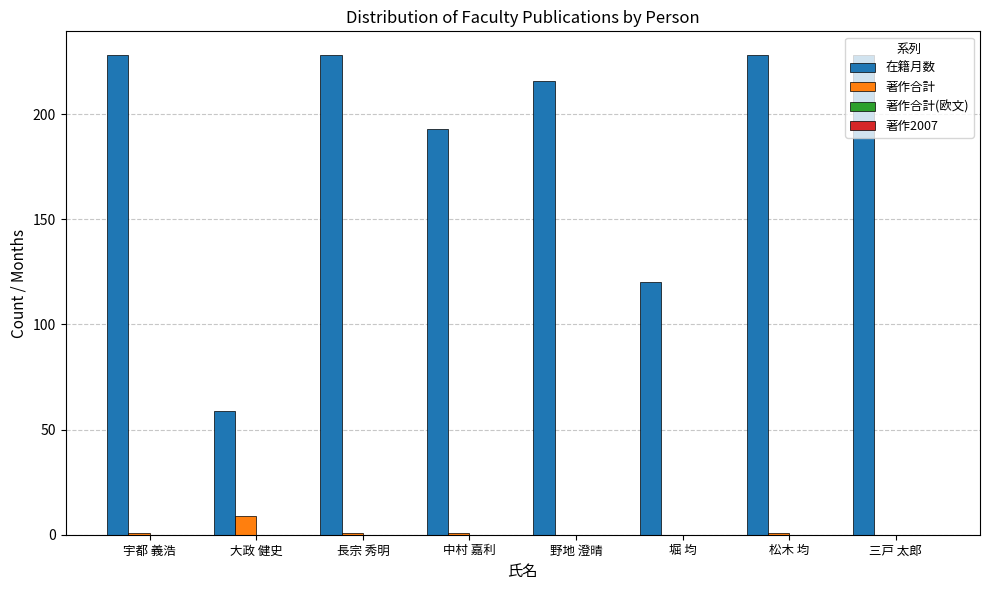

Read the 著作合計 value at 大政 健史.

9